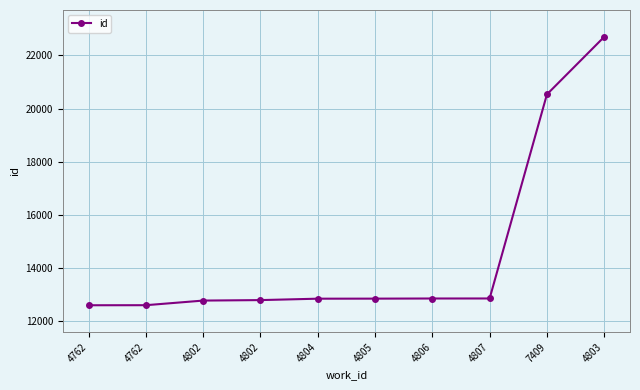

Reading left to right, extract all data points from this chart.

4762=12603	4762=12605	4802=12779	4802=12797	4804=12850	4805=12852	4806=12857	4807=12858	7409=20535	4803=22700